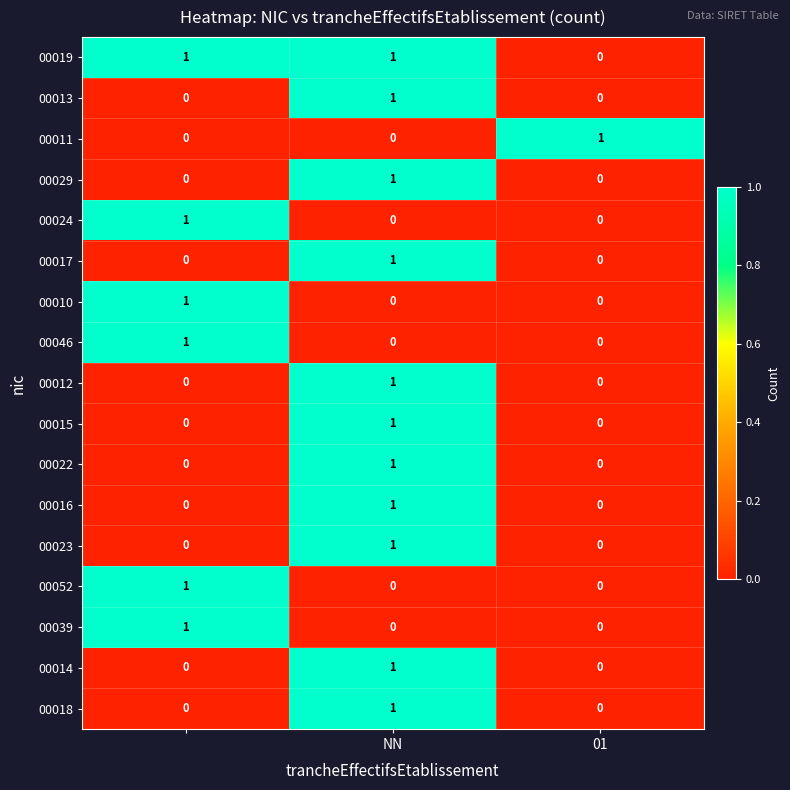

At how many categories does at least one series exceed 0?

3